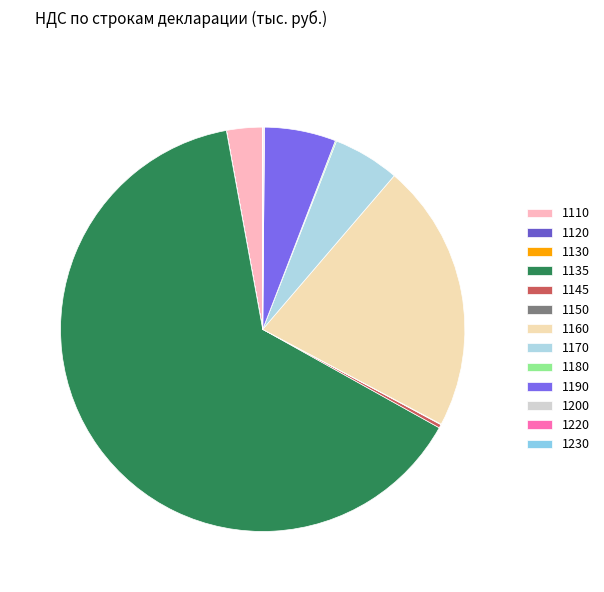

Rank the categories by value from highest to lowest.

1135, 1160, 1190, 1170, 1110, 1145, 1200, 1180, 1220, 1150, 1120, 1130, 1230